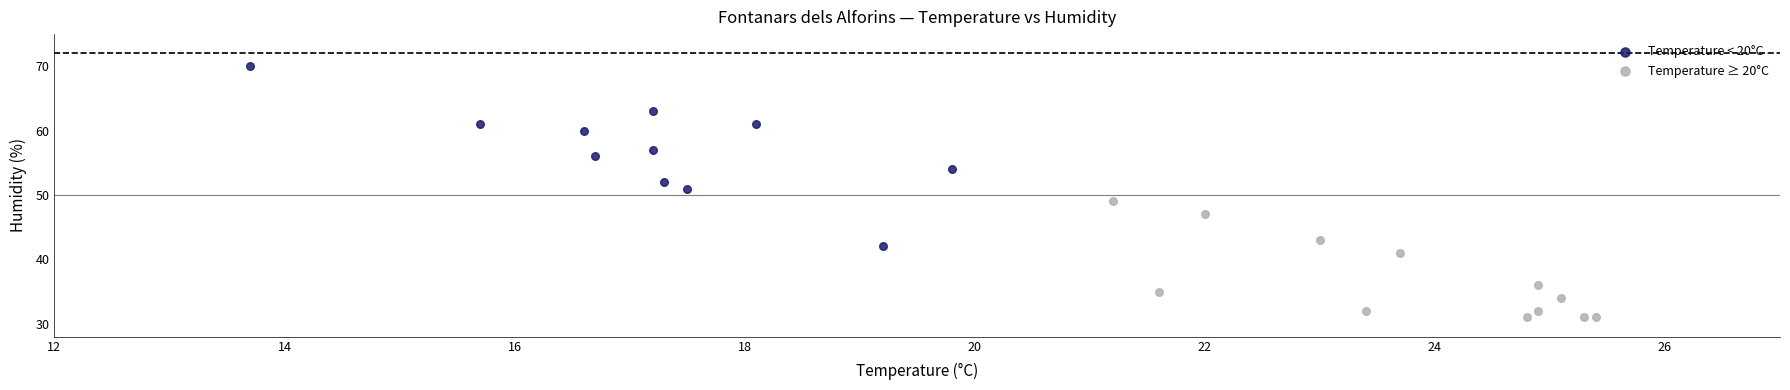

Which series has the largest Y range (max minus min)?

Temperature < 20°C